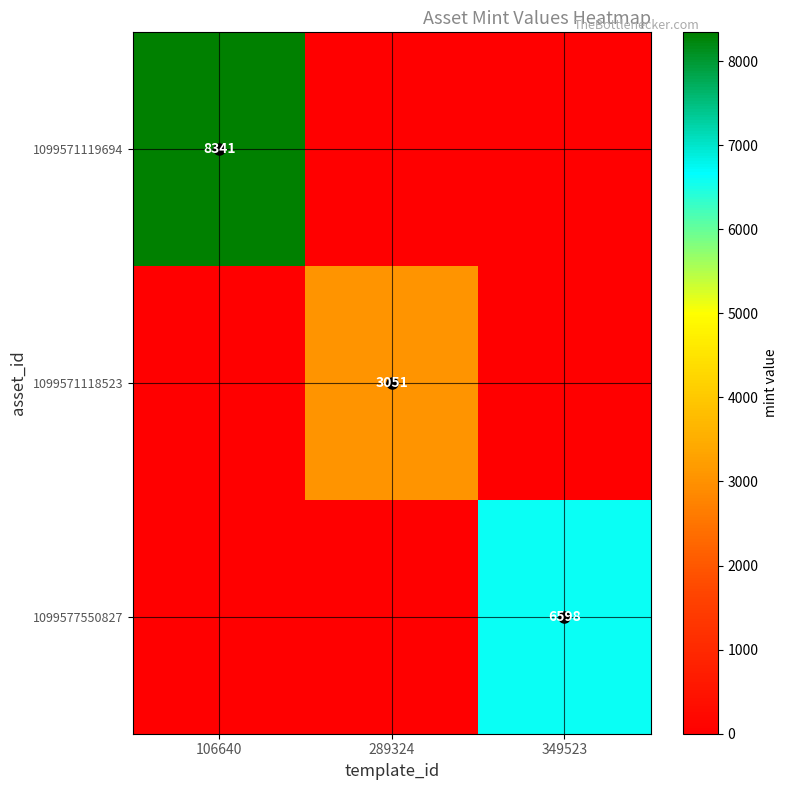

Is it true that 1099571118523 equals 2041 at 289324?

False